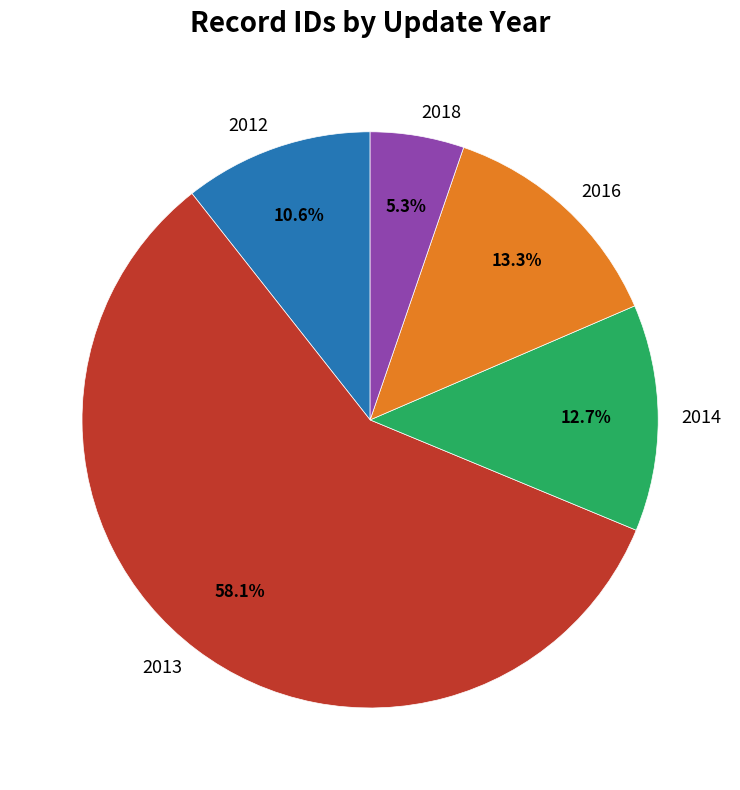

What is the largest slice in the pie chart?

2013